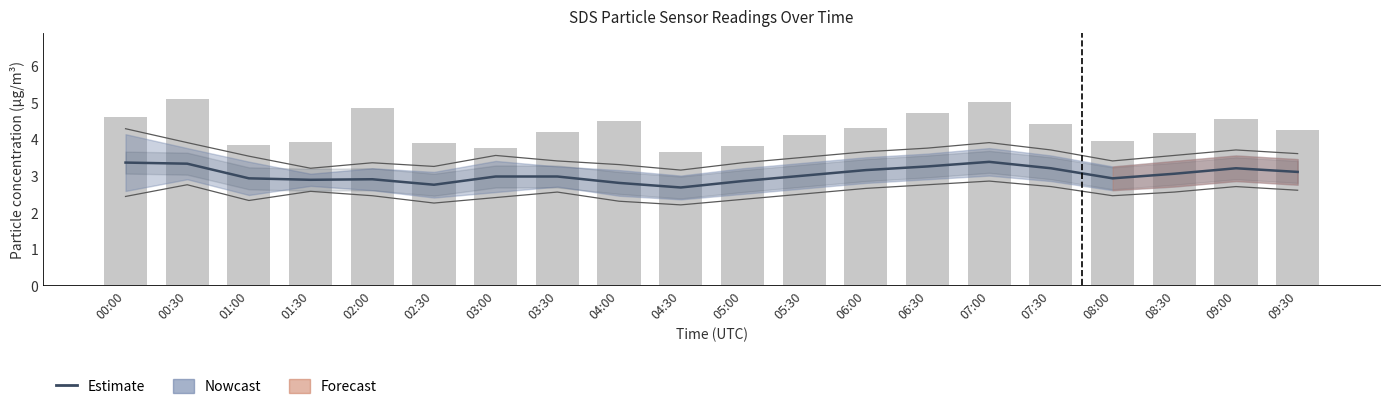

At which category is the sum across all series the highest?

00:30